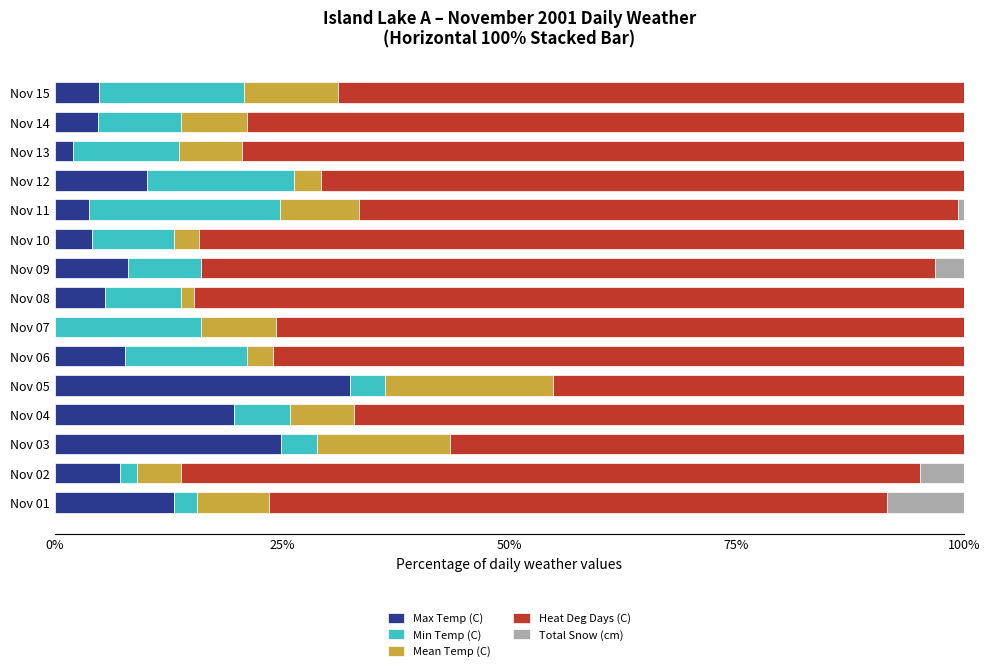

What is the maximum value for Max Temp (C)?

32.5